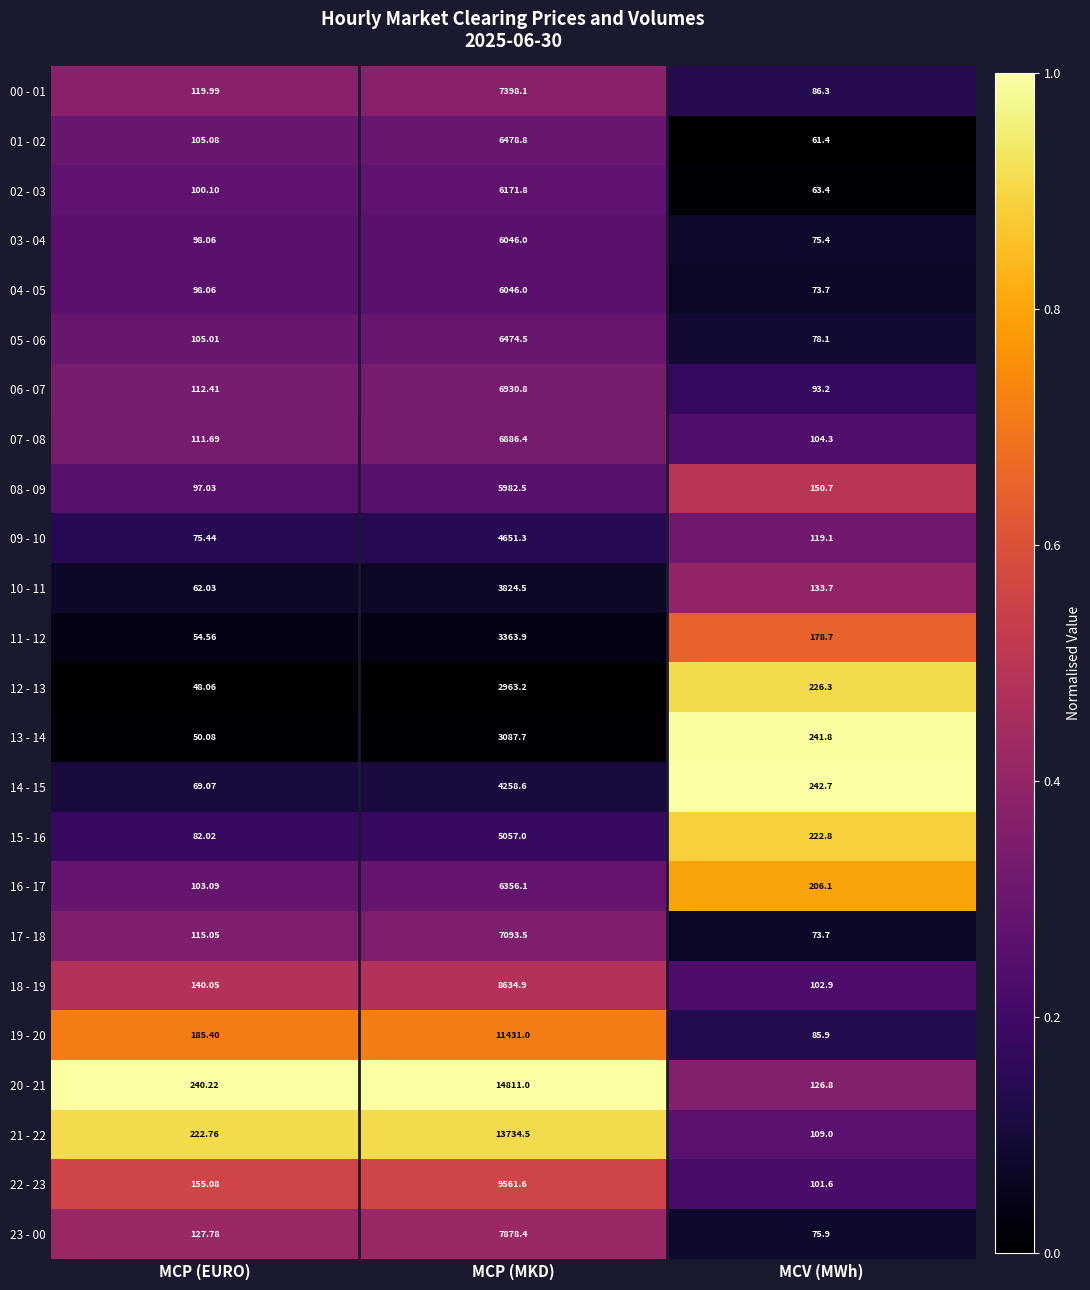

Rank the categories by 13 - 14 value from highest to lowest.

MCP (MKD), MCV (MWh), MCP (EURO)